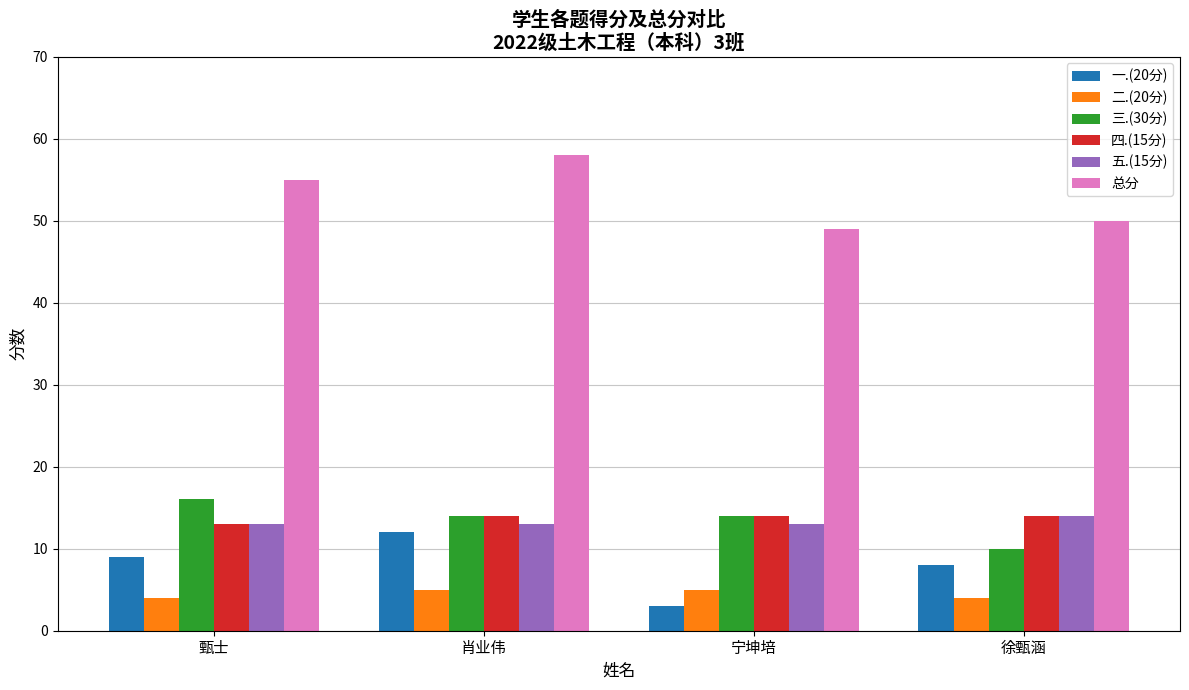

Is the value of 二.(20分) at 甄士 greater than the value of 一.(20分) at 徐甄涵?

No